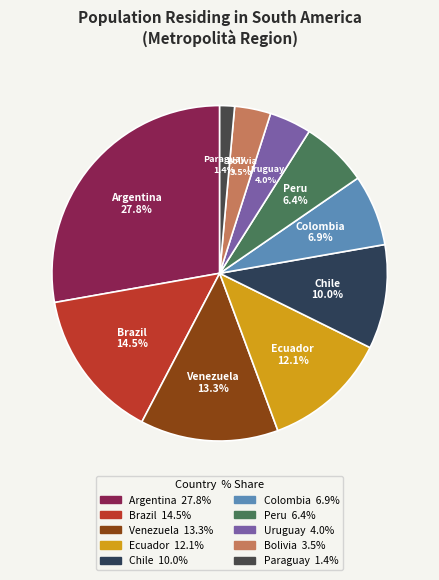

Approximately how many times larger is the value at Peru compared to Brazil?

0.4